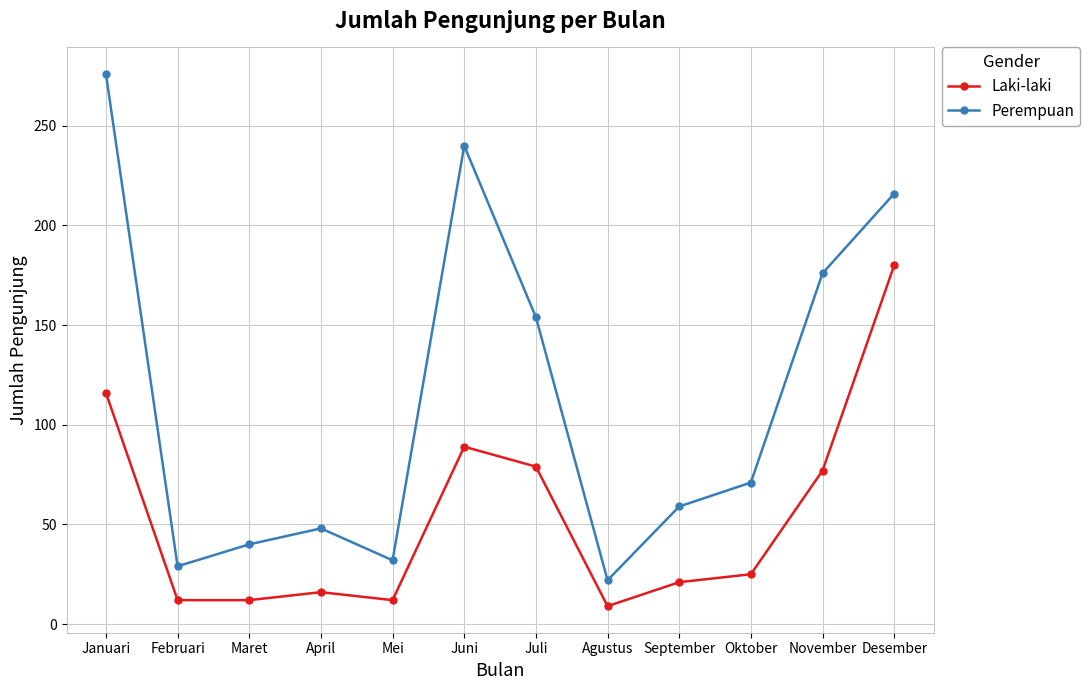

What is the difference between the second highest and second lowest values in the Laki-laki series?

104